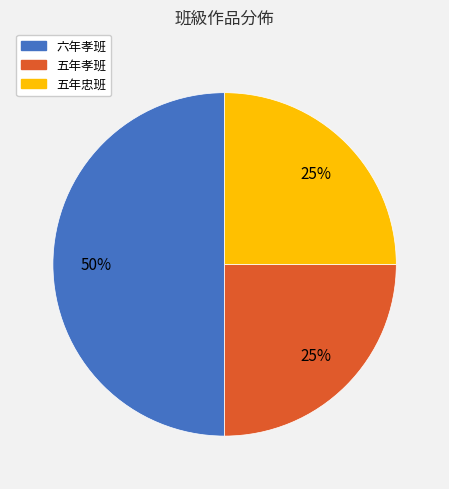

How many slices are in this pie chart?

3